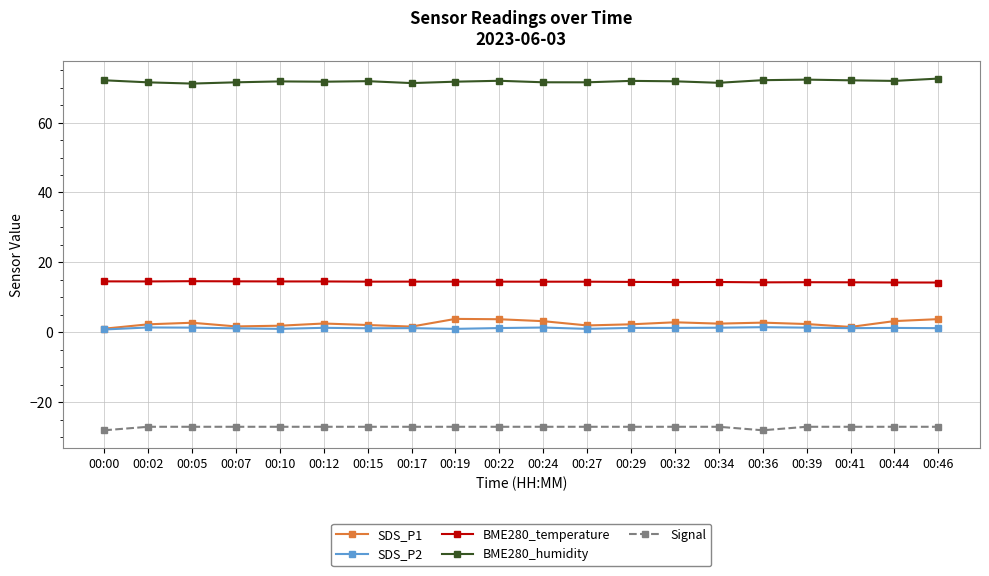

What is the greatest value displayed?

72.6